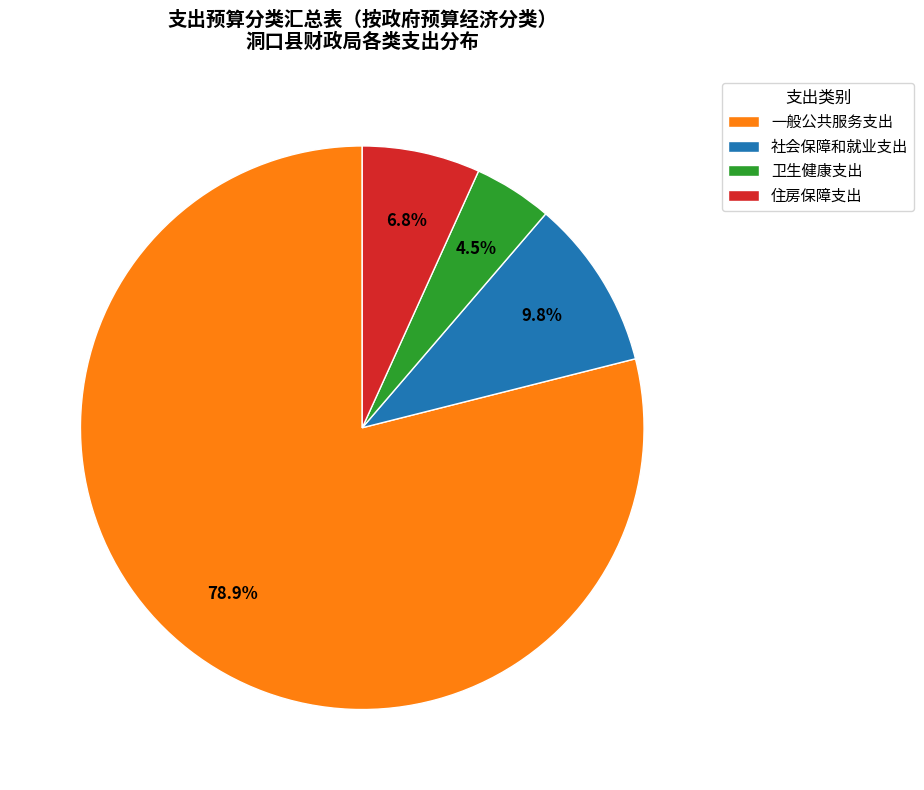

What percentage is the 社会保障和就业支出 slice, to the nearest percent?

10%